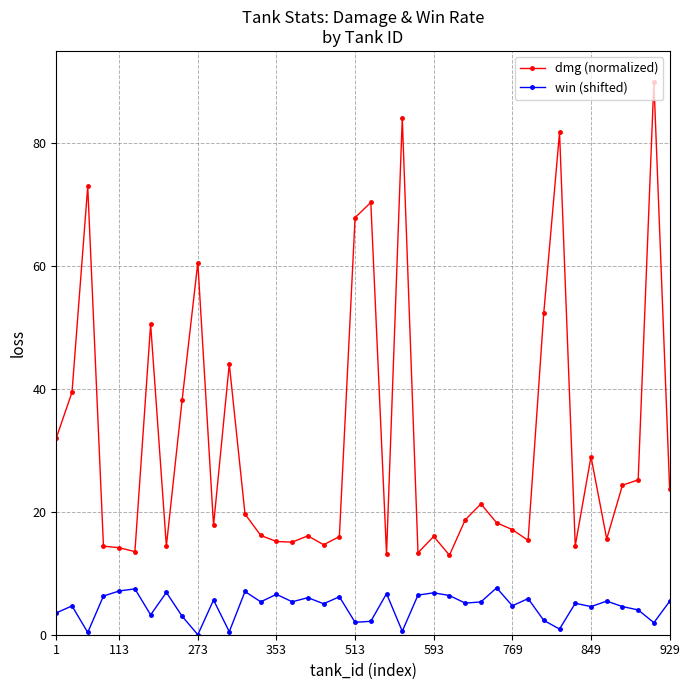

Rank the series by their maximum value, from highest to lowest.

dmg (normalized), win (shifted)